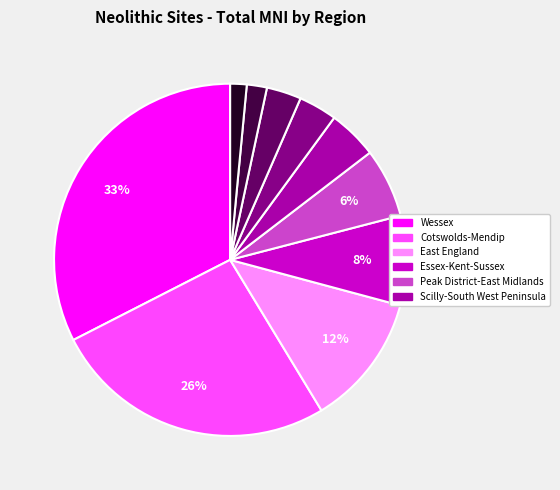

Does any single category account for the majority?

No